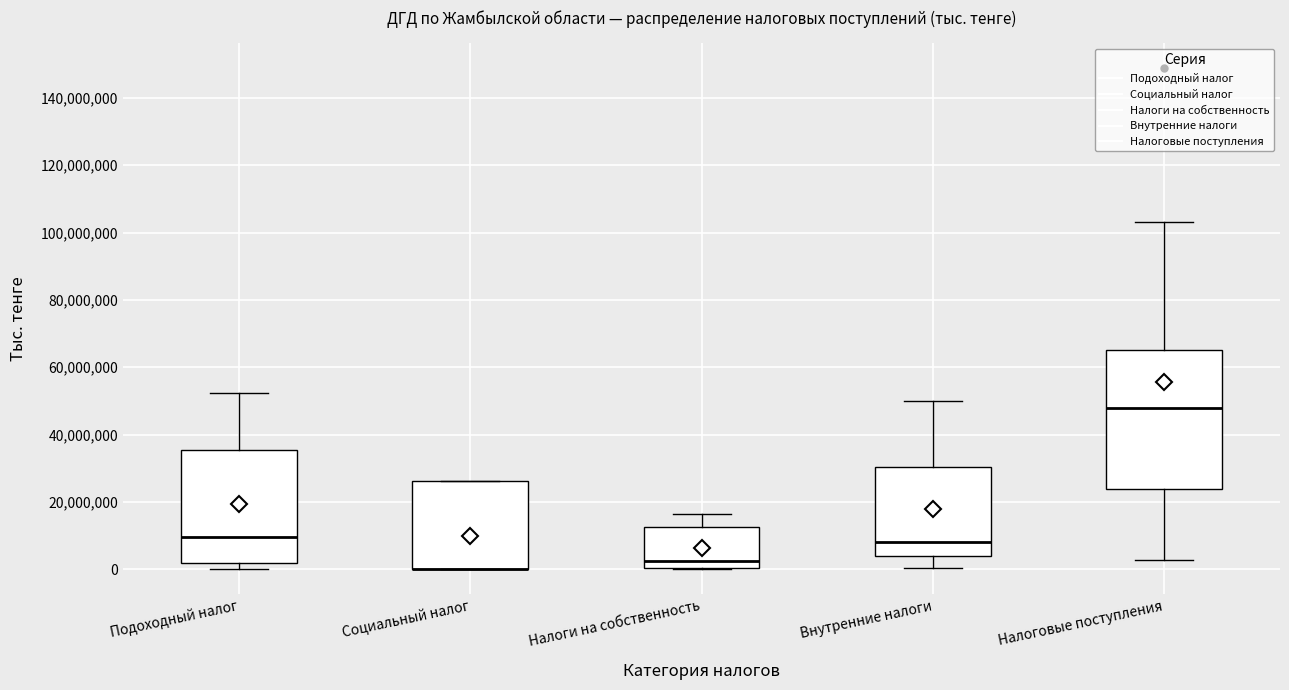

Which box is the tallest, from its lower edge to its upper edge?

Налоговые поступления